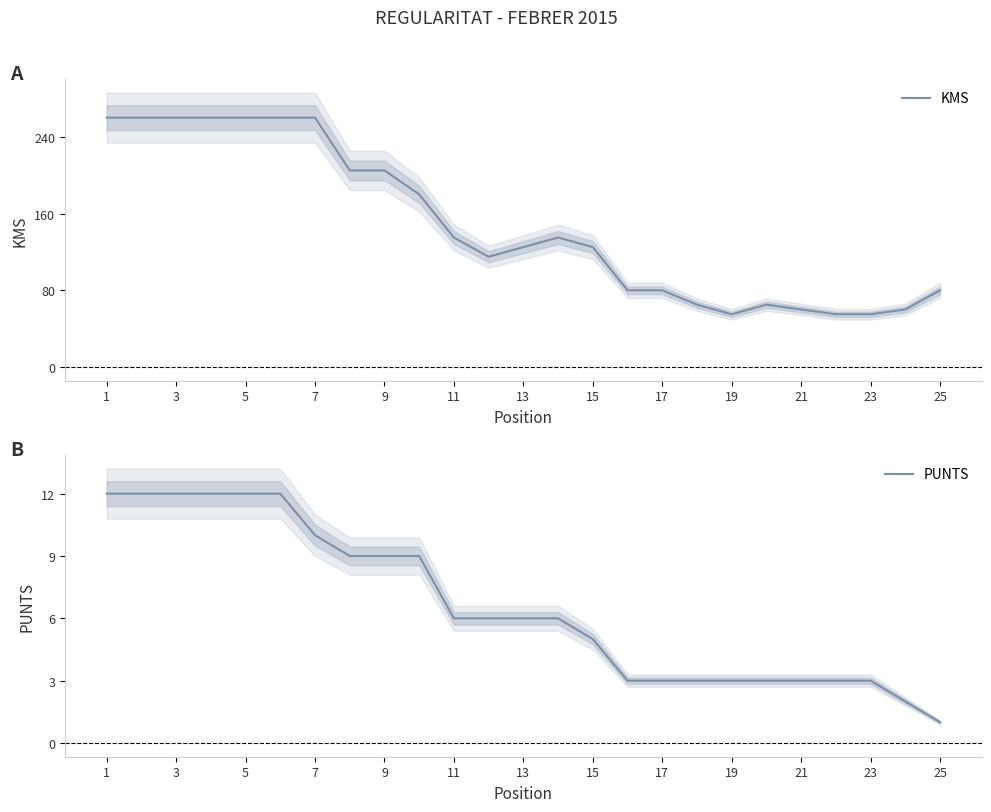

True or false: KMS has a value of 36 at 19.

False